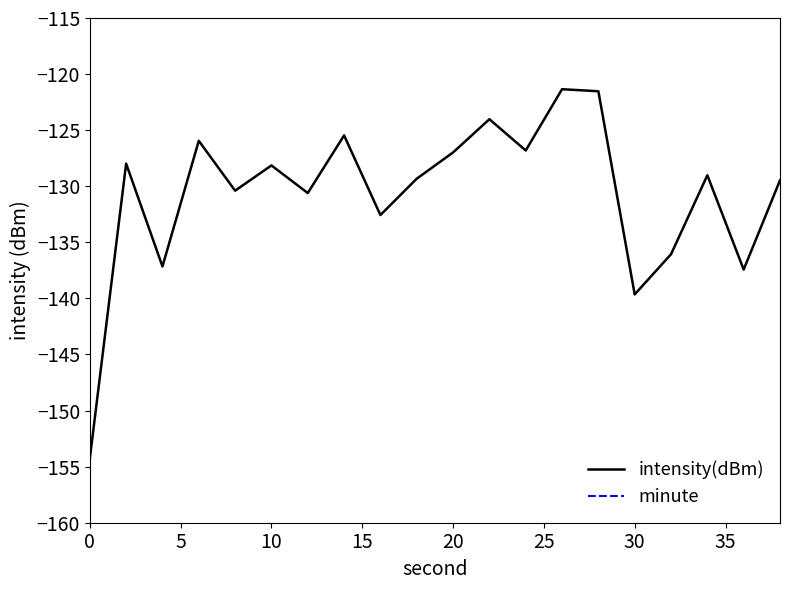

The value of intensity(dBm) at 0 is -63.4. True or false?

False